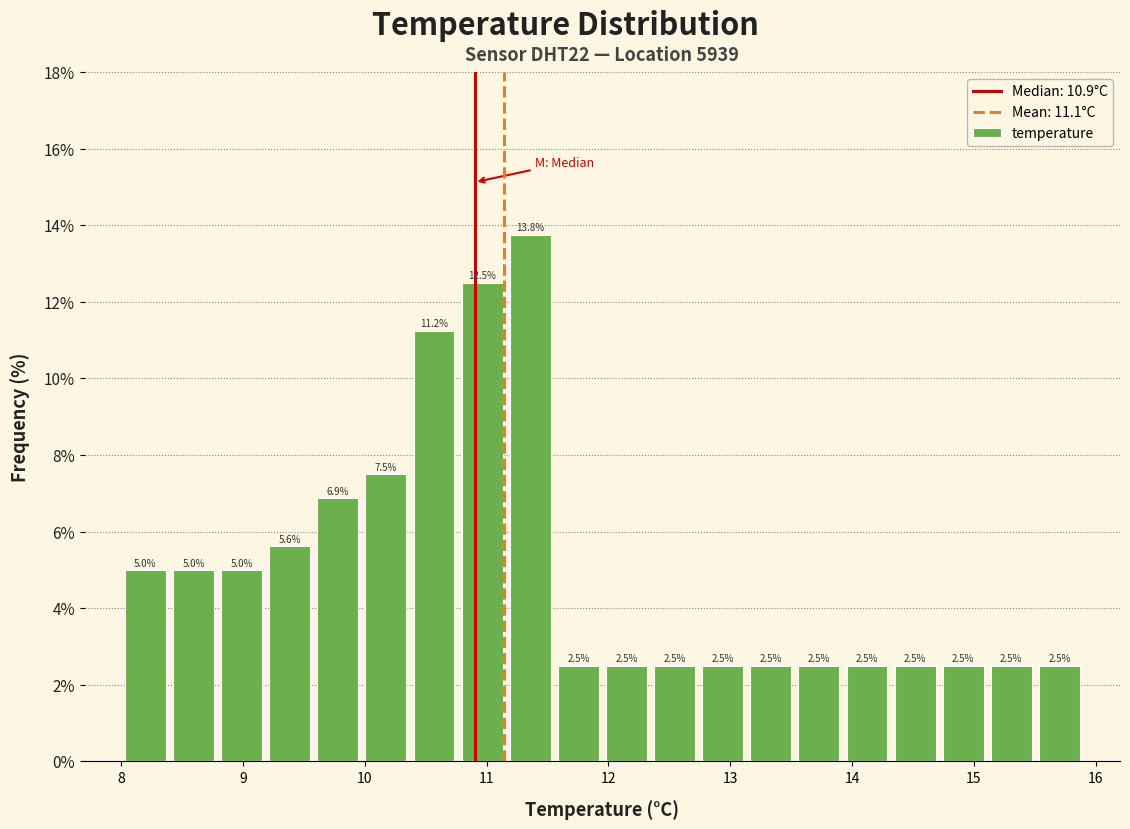

Around what value on the x-axis is the tallest bar? Give the approximate position of its centre, as read against the axis.

11.4